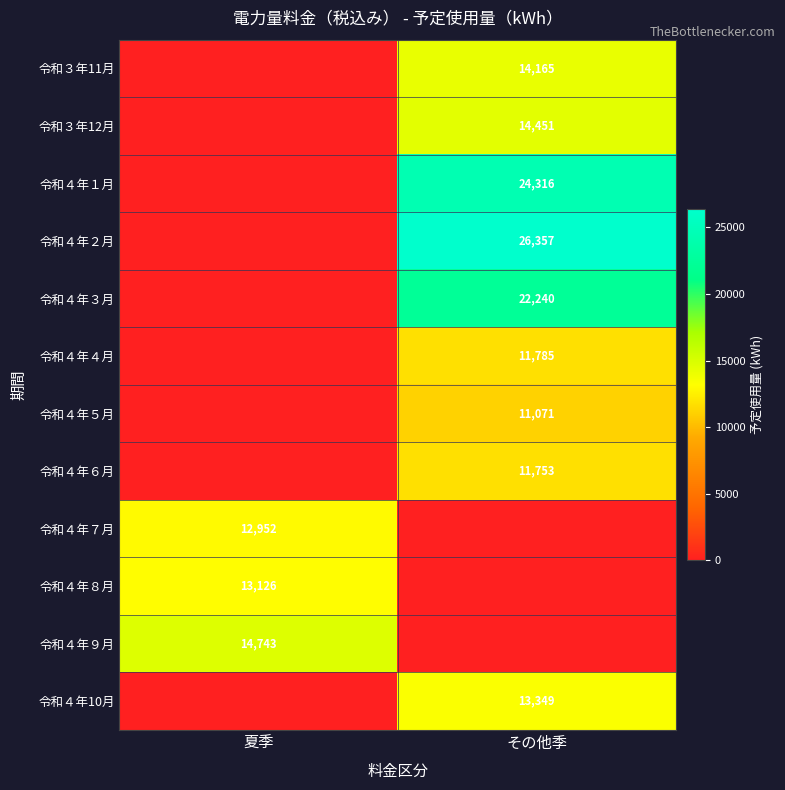

True or false: 令和４年１月 has a value of 14092 at その他季.

False